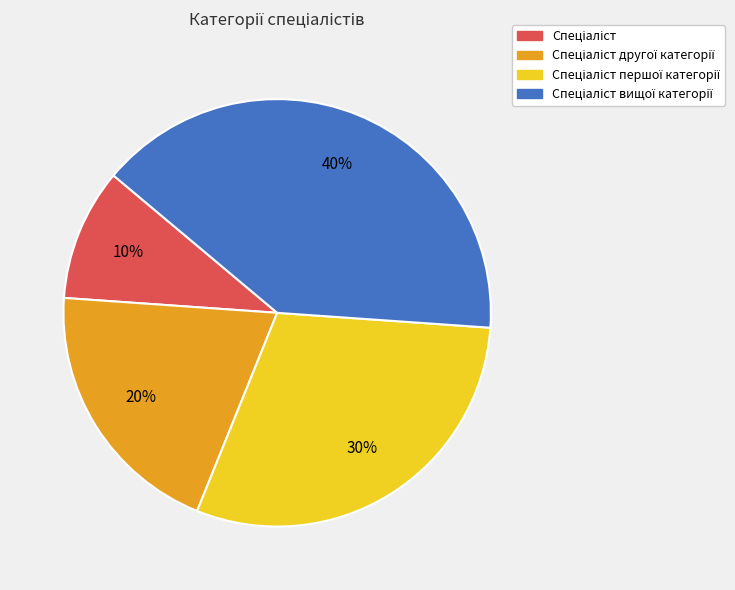

Is there any slice that represents more than half of the pie?

No